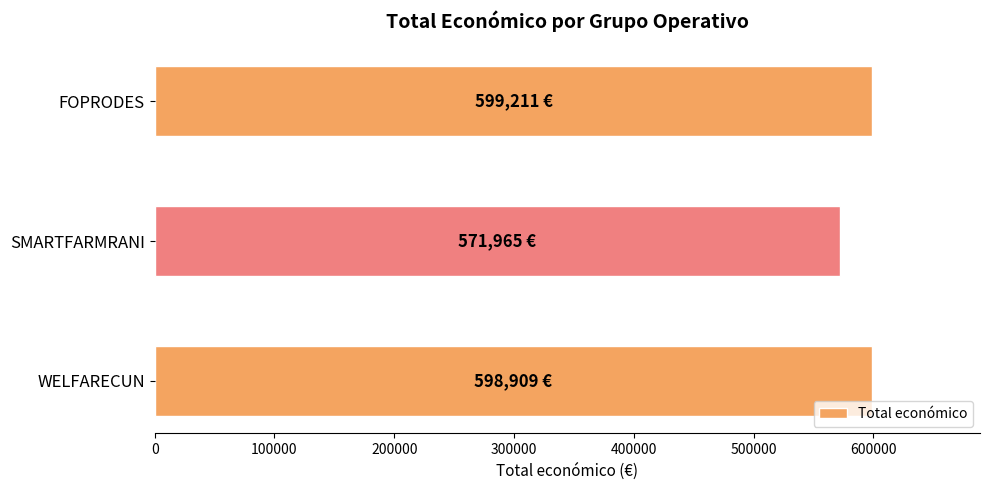

At which label is the value closest to 585588?

WELFARECUN